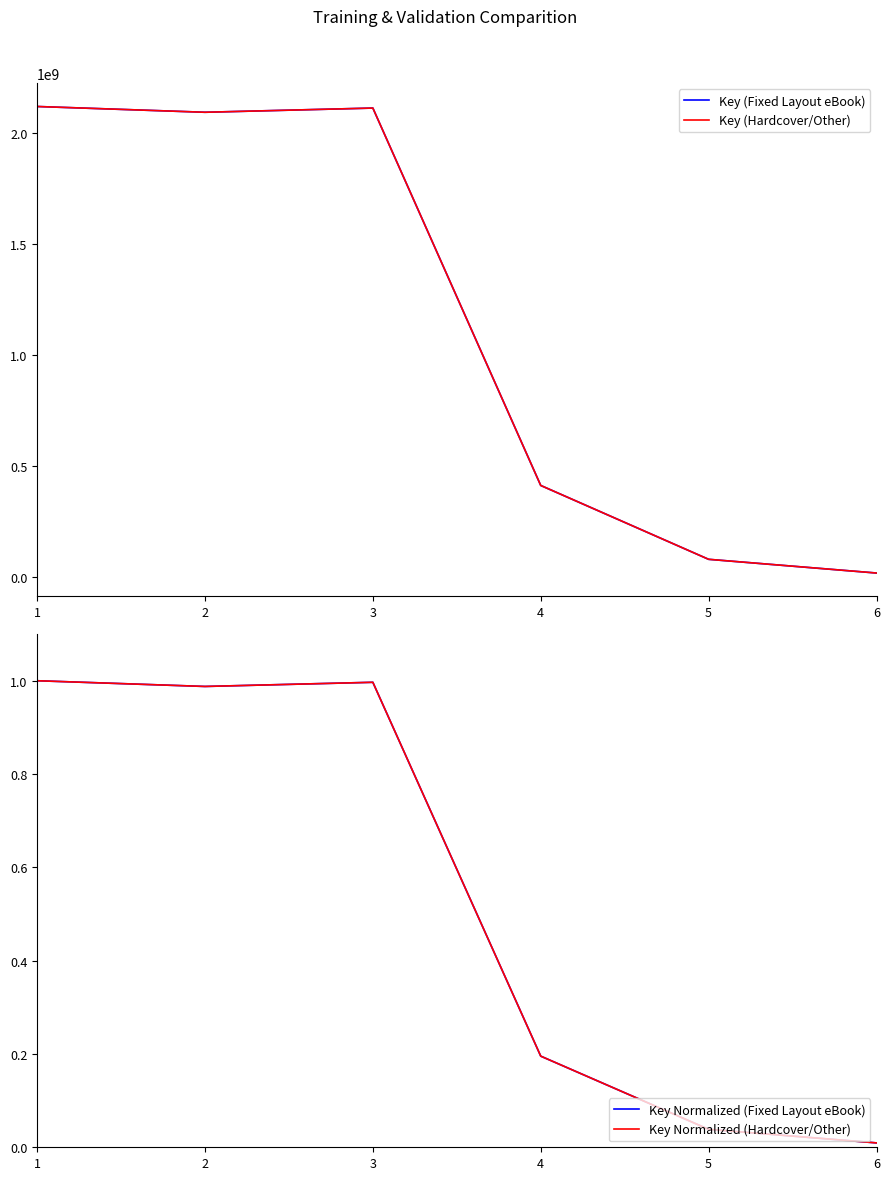

Which series has the widest spread of values?

Key (Fixed Layout eBook)